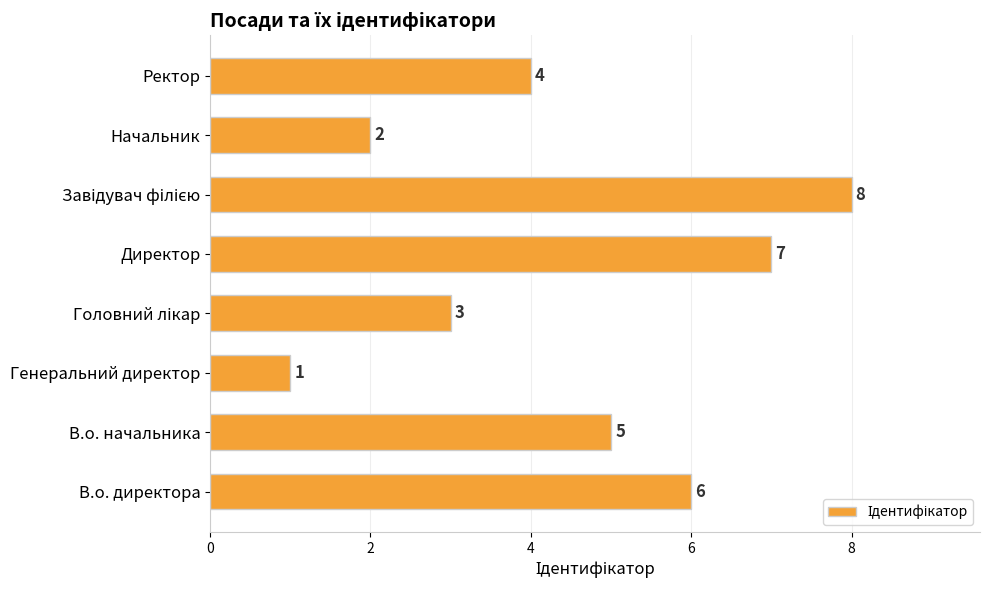

What is the difference between the maximum and minimum values?

7